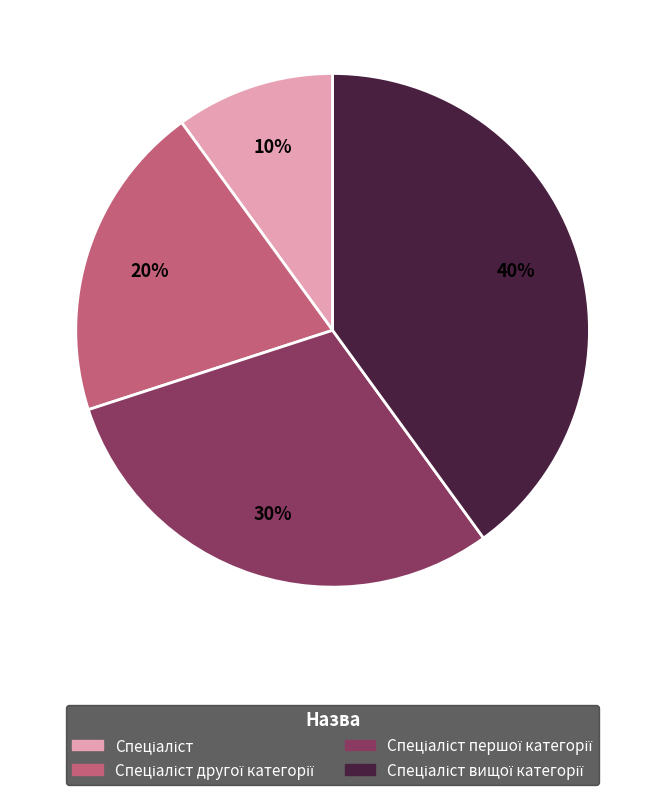

Does any single category account for the majority?

No